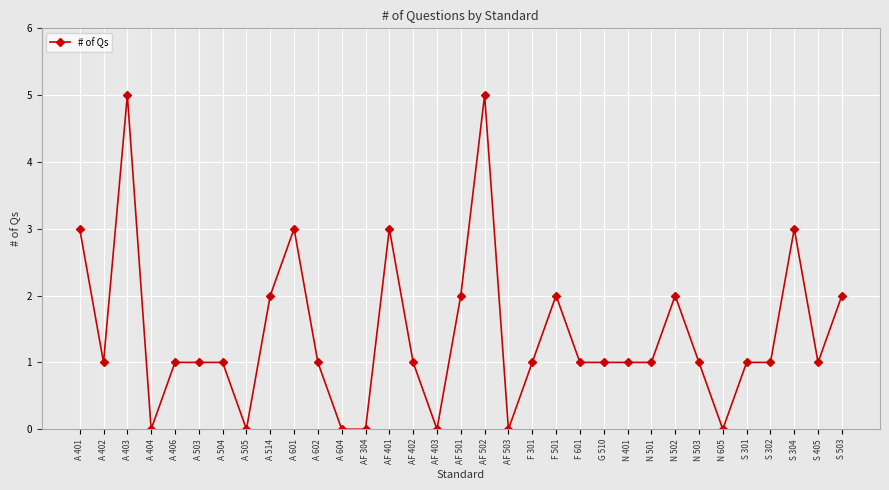

Where is the first local minimum?

A 402